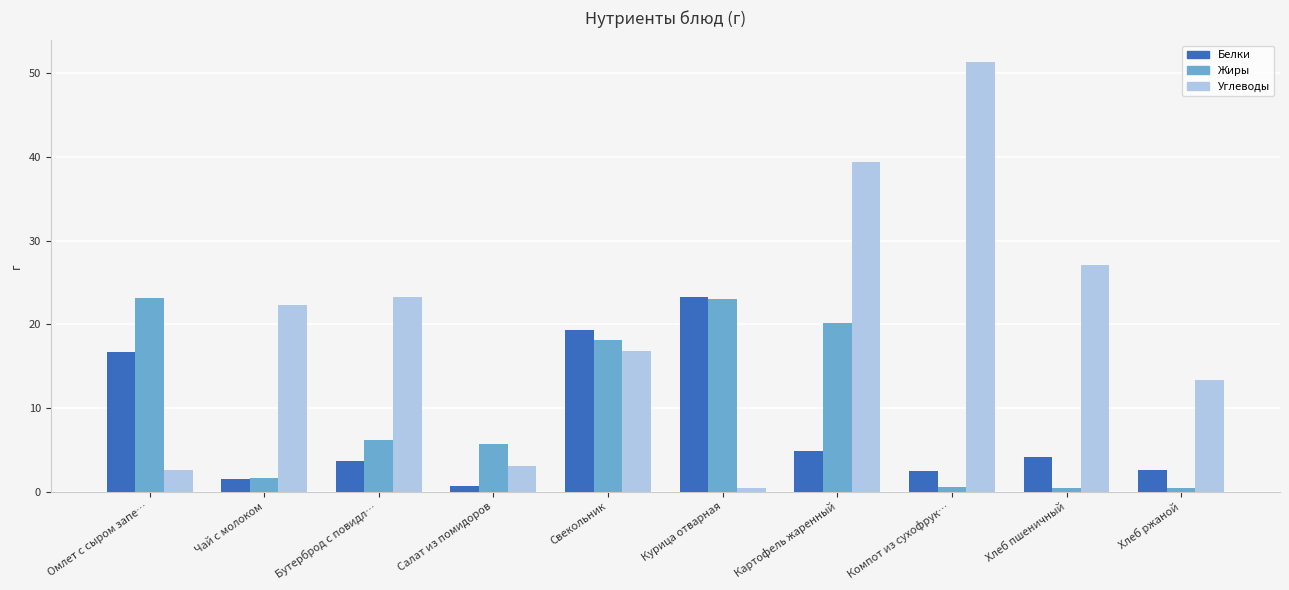

What is the value of the Белки bar at the 5th from the left?

19.4